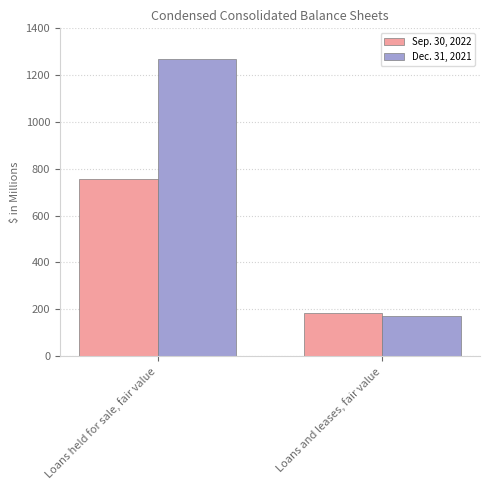

At which category does the chart reach its peak across all series?

Loans held for sale, fair value